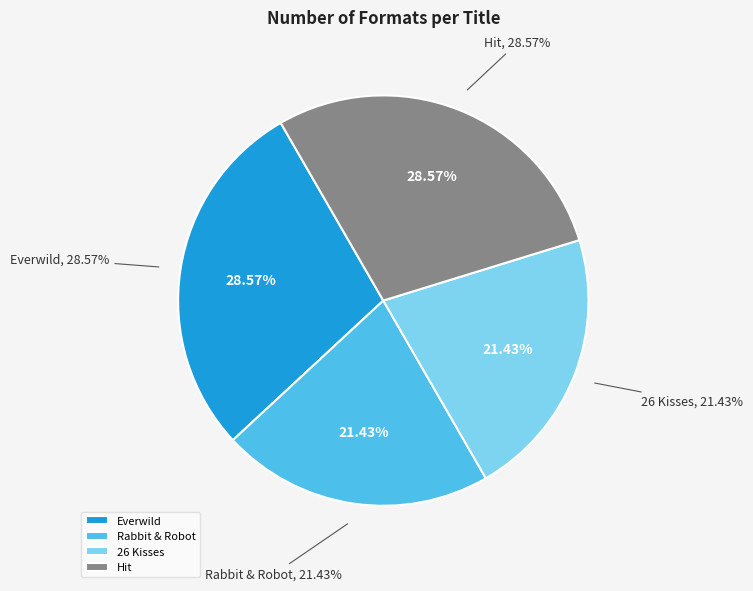

The Rabbit & Robot slice represents 10% of the pie. True or false?

False